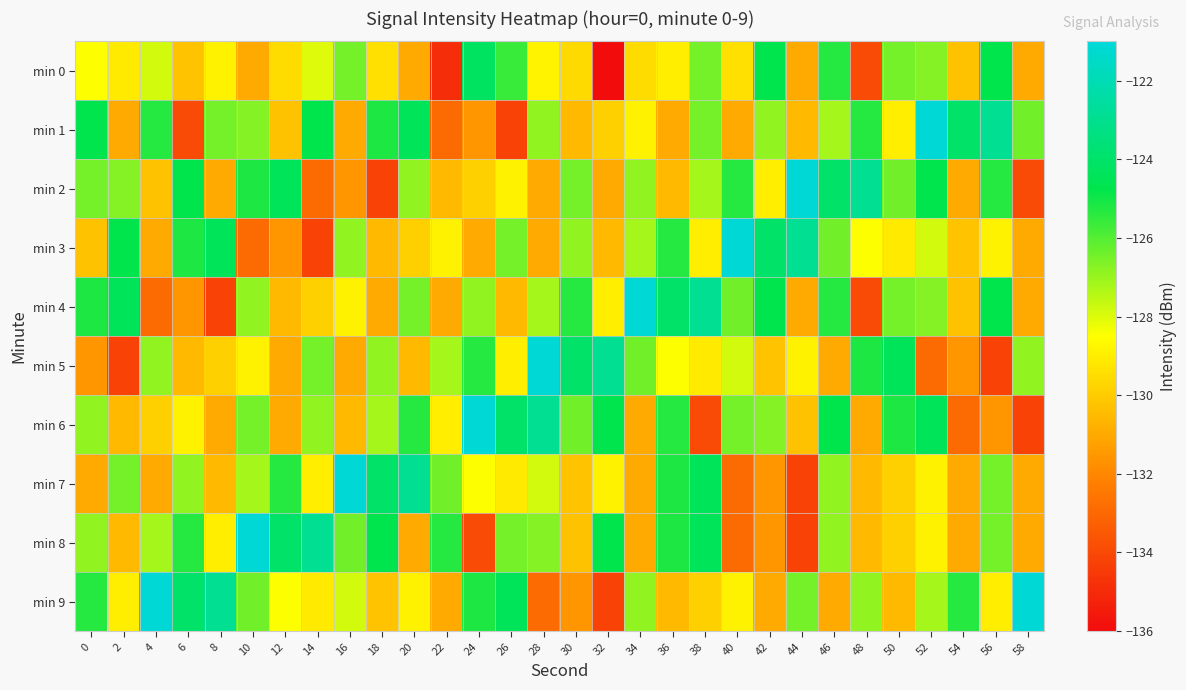

At which category is the sum across all series the highest?

46